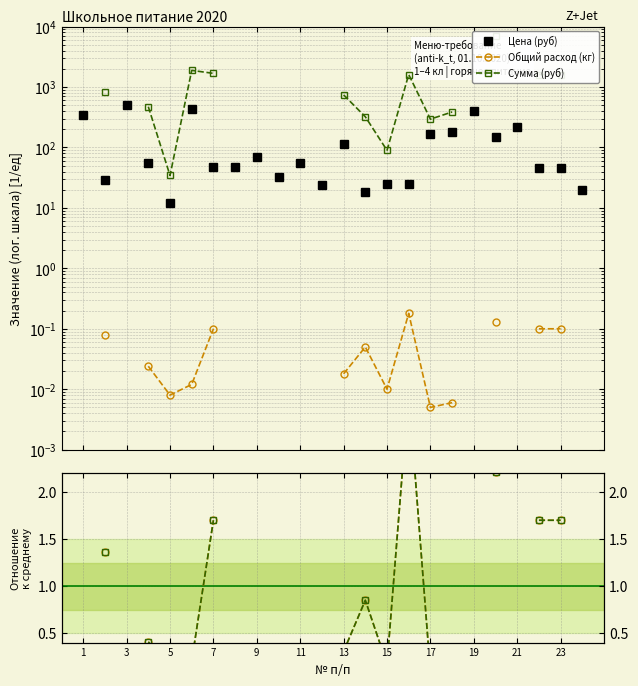

In Сумма (руб), how many points are higher than both neighbors (excluding endpoints)?

2